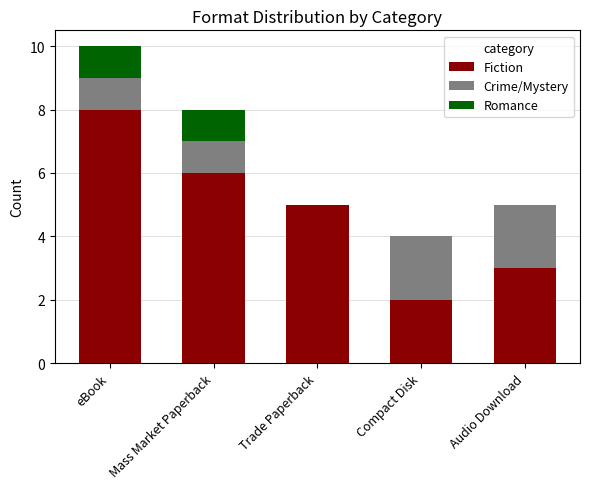

What is the total value across all series at Compact Disk?

4